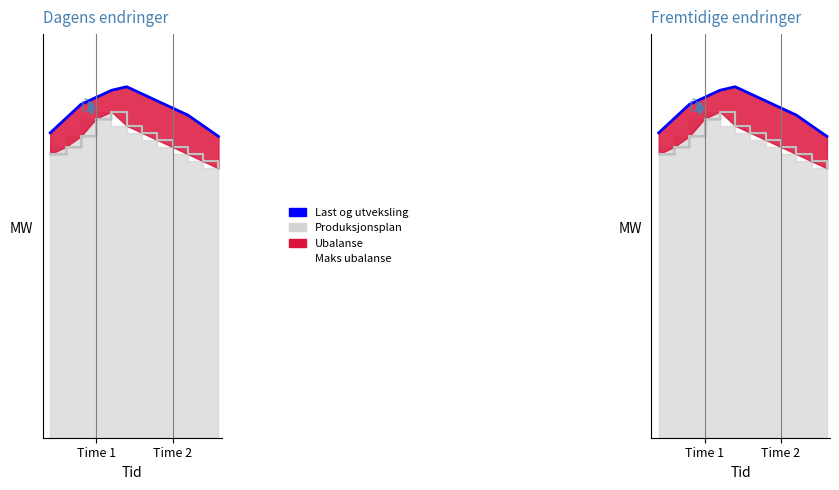

How many lines are shown in the chart?

1